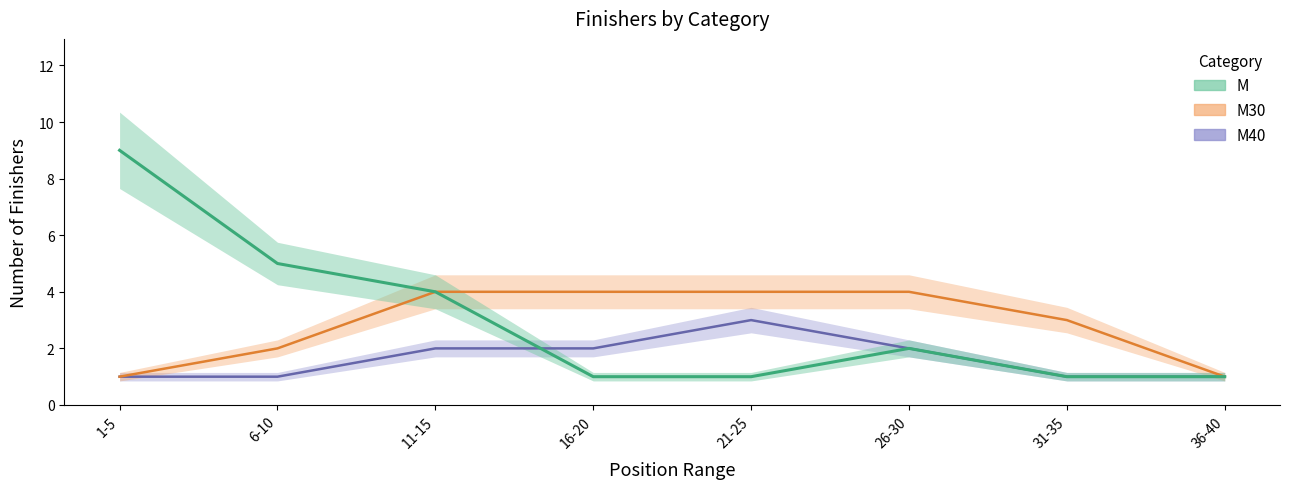

How many intersections are there between M40 and M?

1